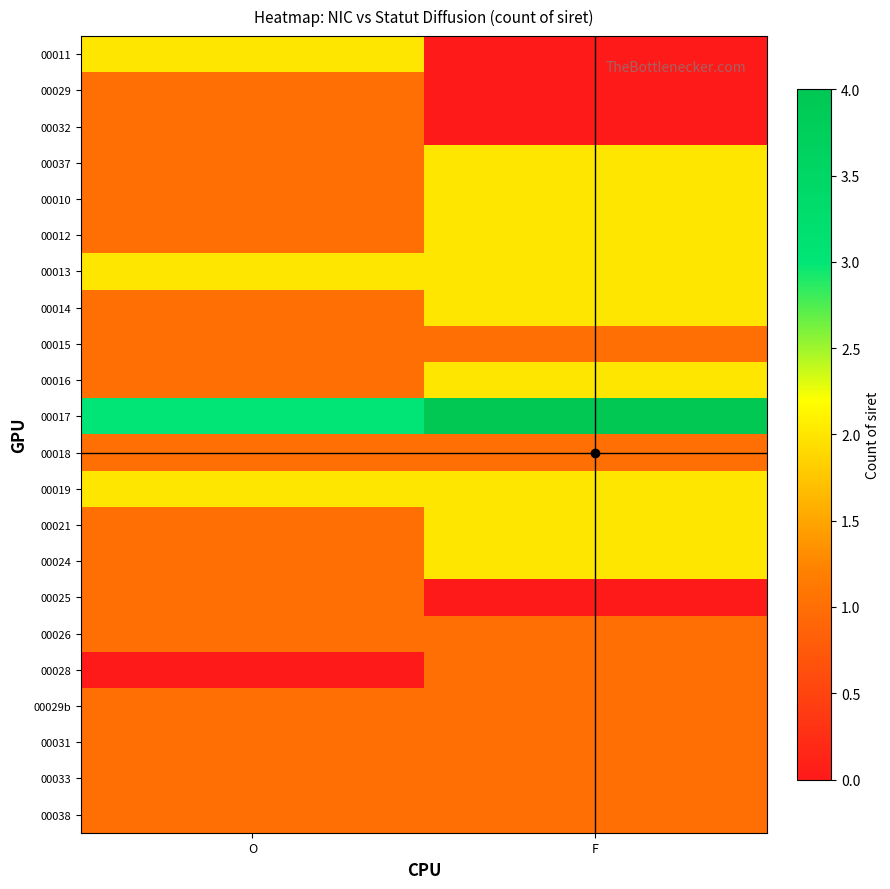

What is the maximum value shown in the chart?

4